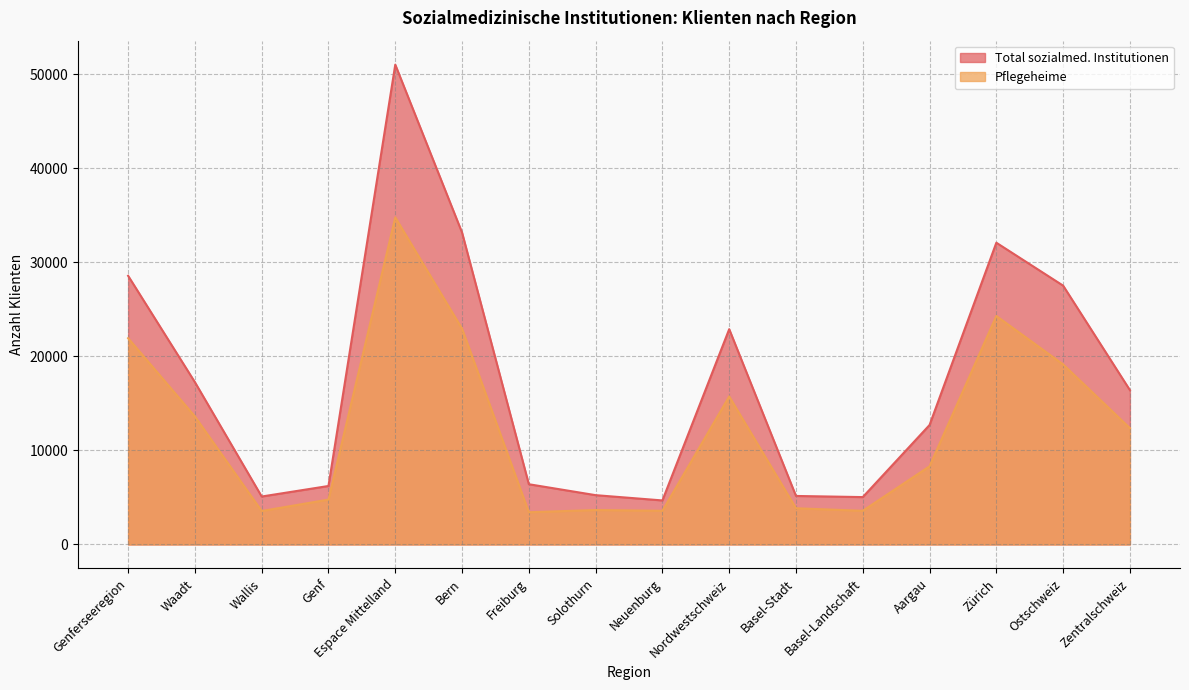

True or false: Total sozialmed. Institutionen has more than 0 interior local peaks.

True